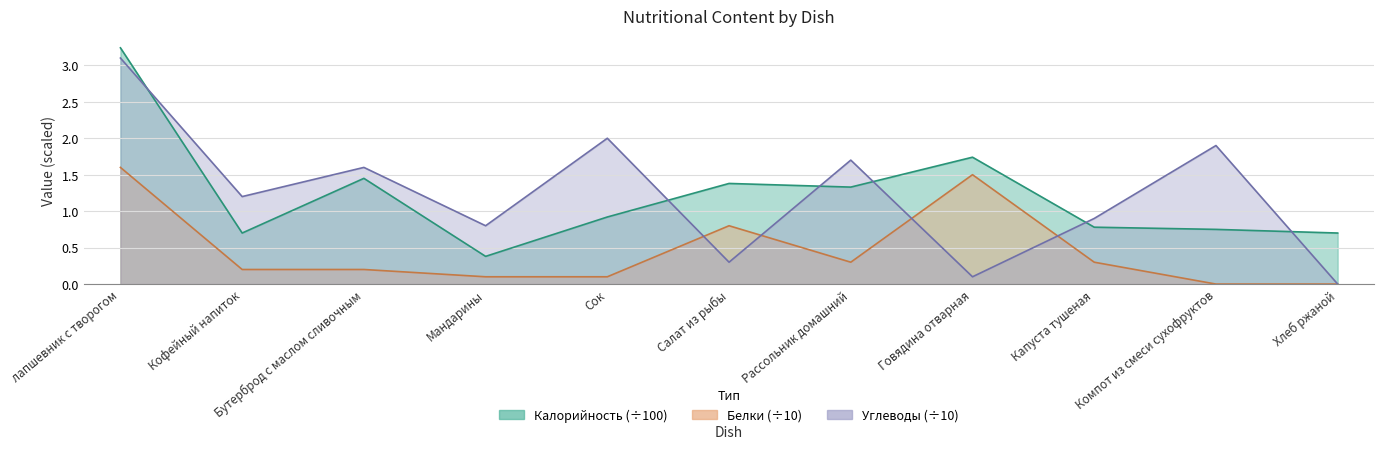

Reading left to right, list all the values displayed in this chart.

Калорийность: лапшевник с творогом=3.2	Кофейный напиток=0.7	Бутерброд с маслом сливочным=1.4	Мандарины=0.4	Сок=0.9	Салат из рыбы=1.4	Рассольник домашний=1.3	Говядина отварная=1.7	Капуста тушеная=0.8	Компот из смеси сухофруктов=0.8	Хлеб ржаной=0.7
Белки: лапшевник с творогом=1.6	Кофейный напиток=0.2	Бутерброд с маслом сливочным=0.2	Мандарины=0.1	Сок=0.1	Салат из рыбы=0.8	Рассольник домашний=0.3	Говядина отварная=1.5	Капуста тушеная=0.3	Компот из смеси сухофруктов=0.0	Хлеб ржаной=0.0
Углеводы: лапшевник с творогом=3.1	Кофейный напиток=1.2	Бутерброд с маслом сливочным=1.6	Мандарины=0.8	Сок=2.0	Салат из рыбы=0.3	Рассольник домашний=1.7	Говядина отварная=0.1	Капуста тушеная=0.9	Компот из смеси сухофруктов=1.9	Хлеб ржаной=0.0